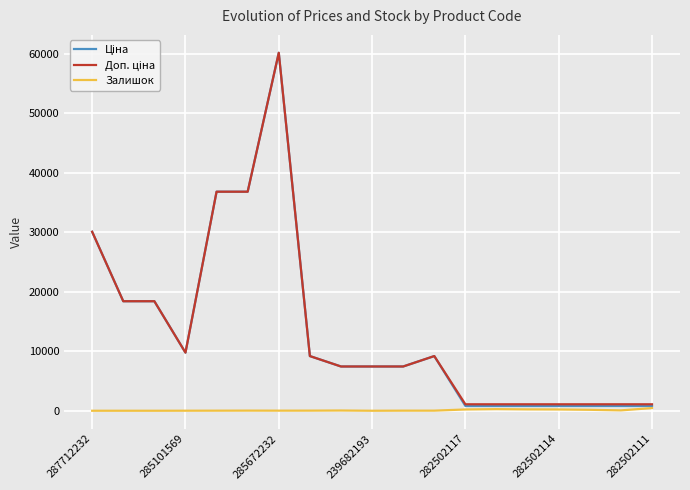

What is the maximum value shown in the chart?

60205.6